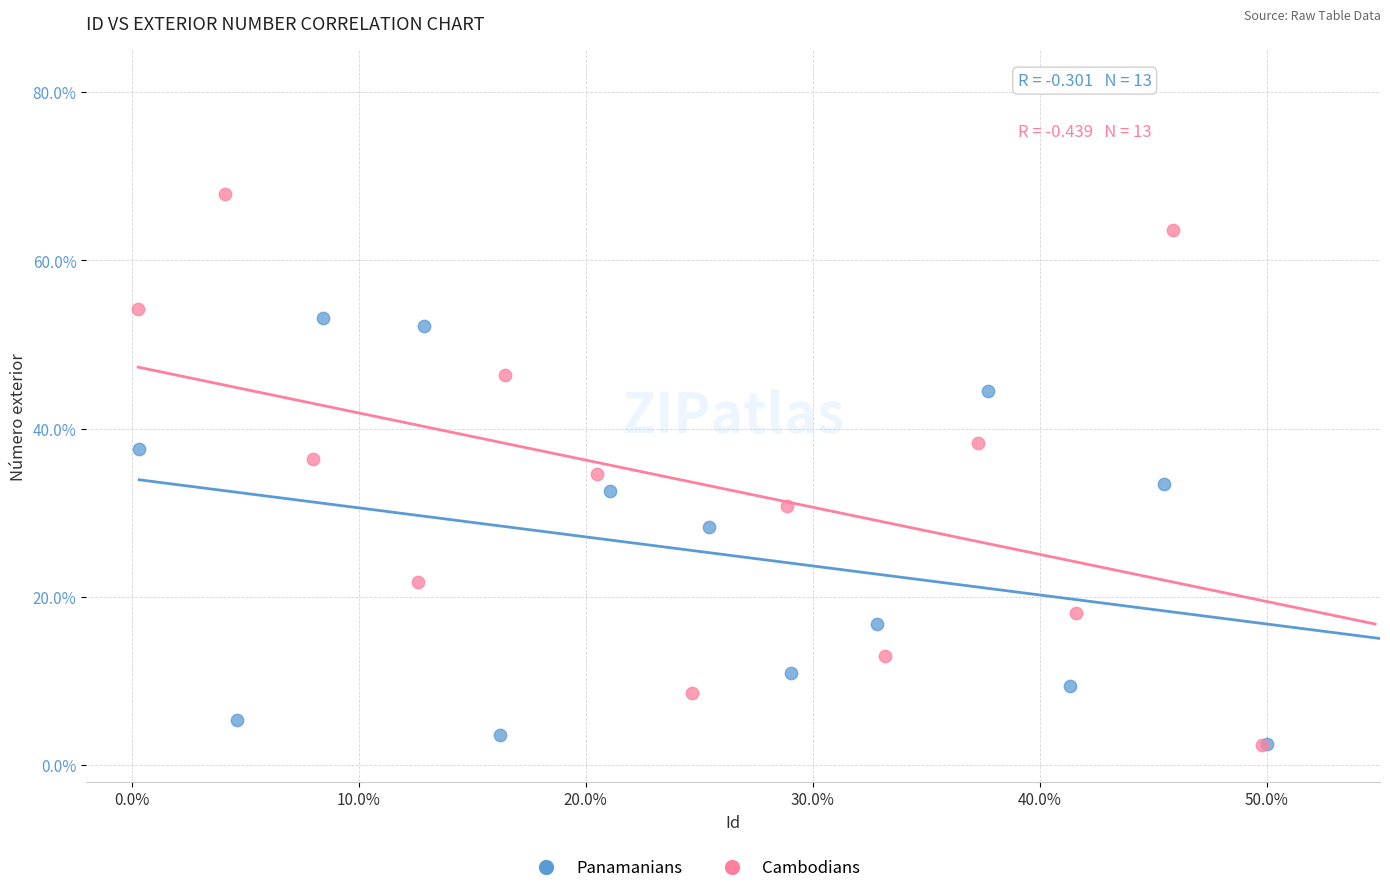

What are all the series names shown in the legend?

Panamanians, Cambodians